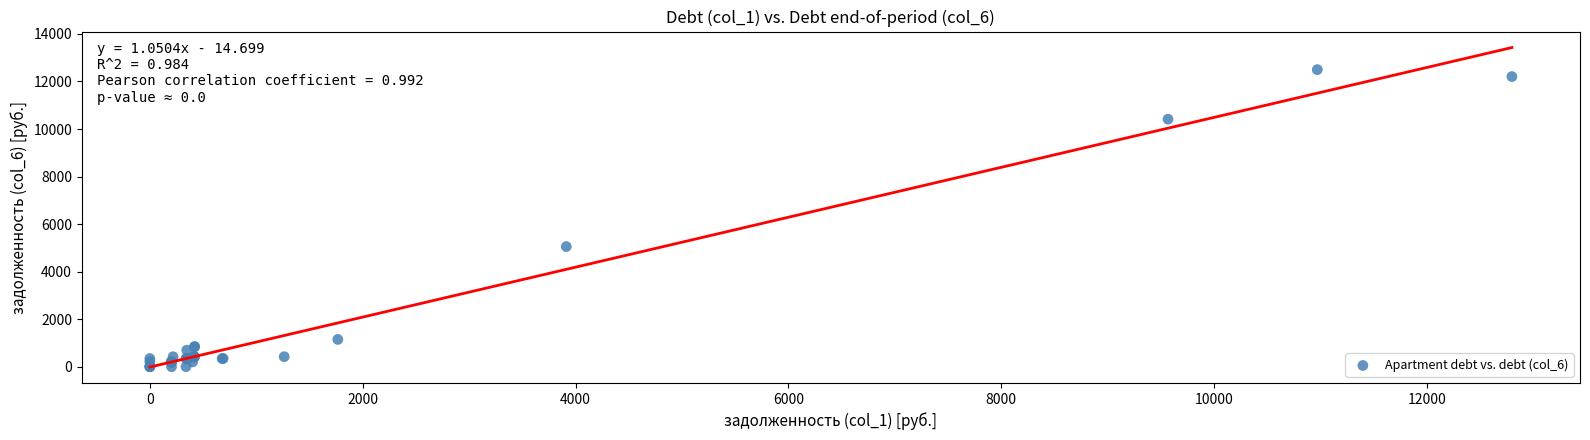

What Y value in the scatter plot is closest to 6248?

5052.9